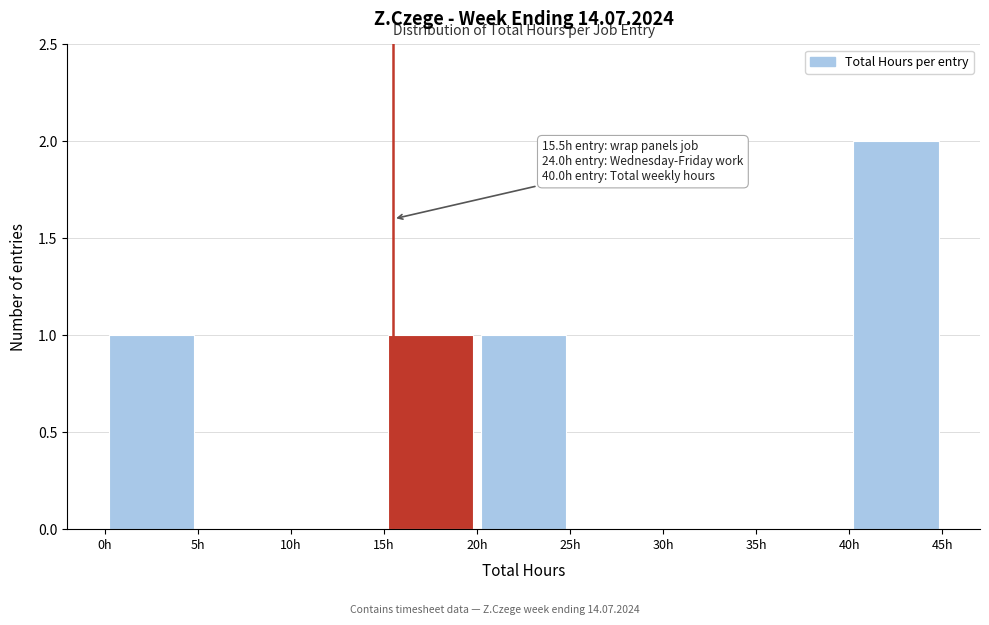

Which range on the x-axis has the tallest bar?

40 to 45